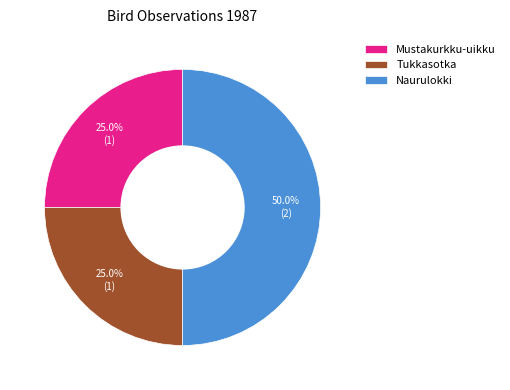

Approximately how many times larger is the value at Naurulokki compared to Mustakurkku-uikku?

2.0